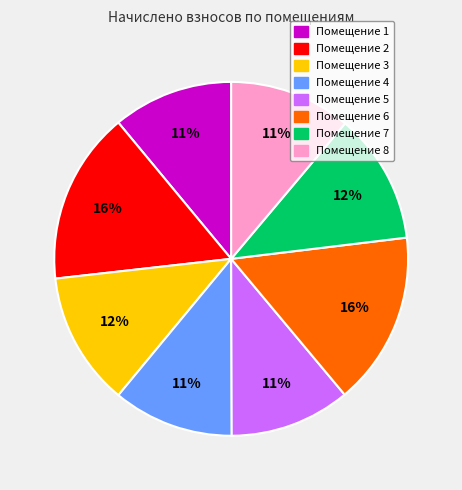

Is there any slice that represents more than half of the pie?

No